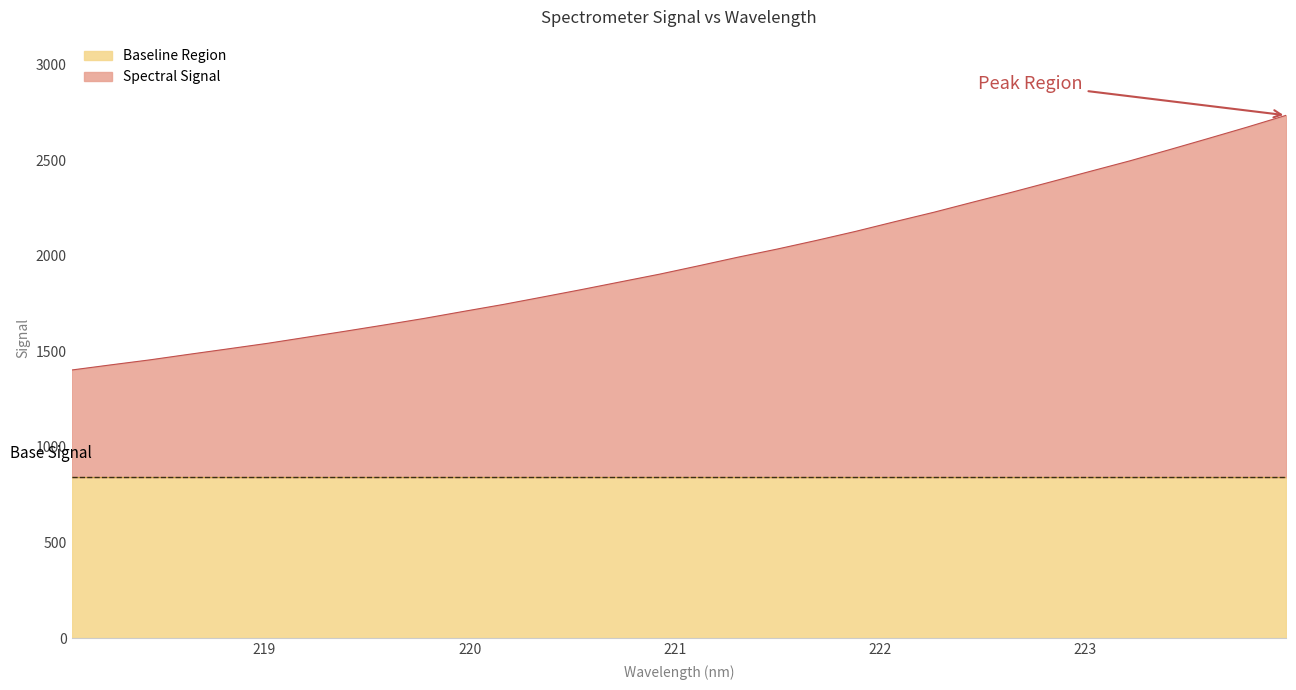

What is the average value?

1976.0